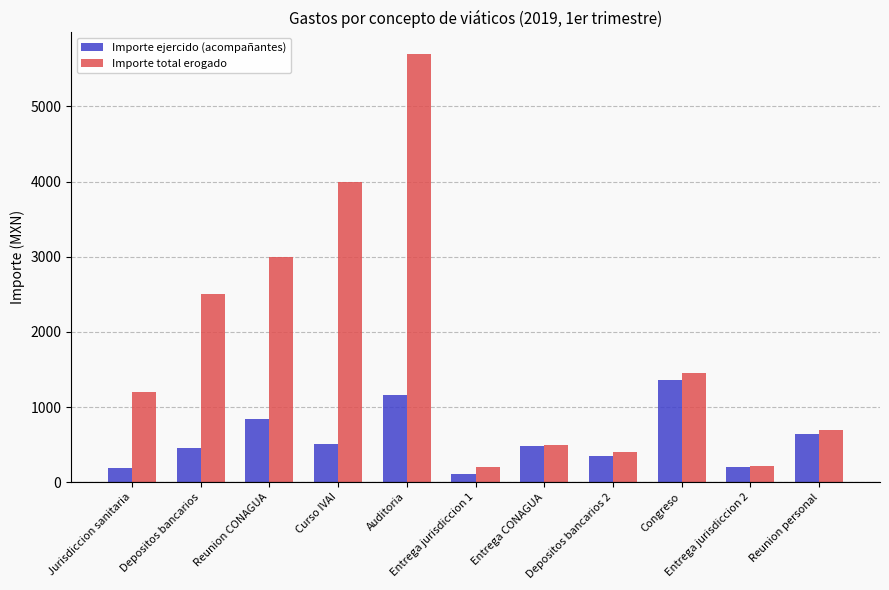

What is the greatest value displayed?

5700.0